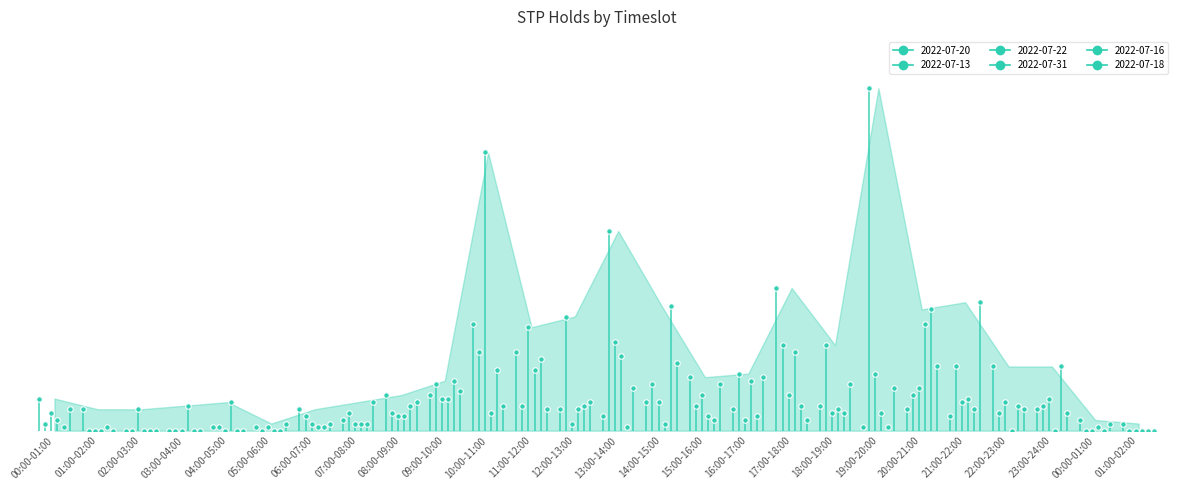

What is the value of the 2022-07-18 point at the 14th from the left?

12